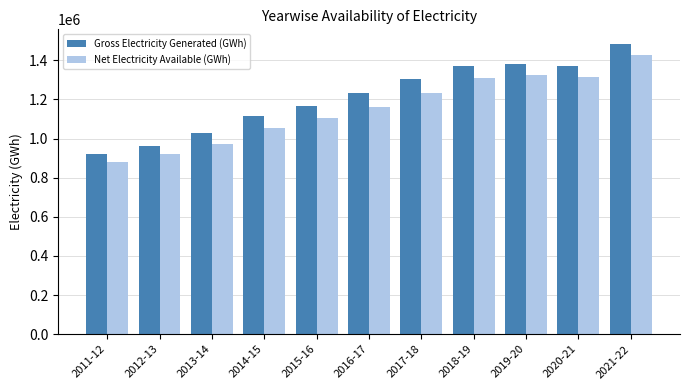

At which category is the sum across all series the highest?

2021-22